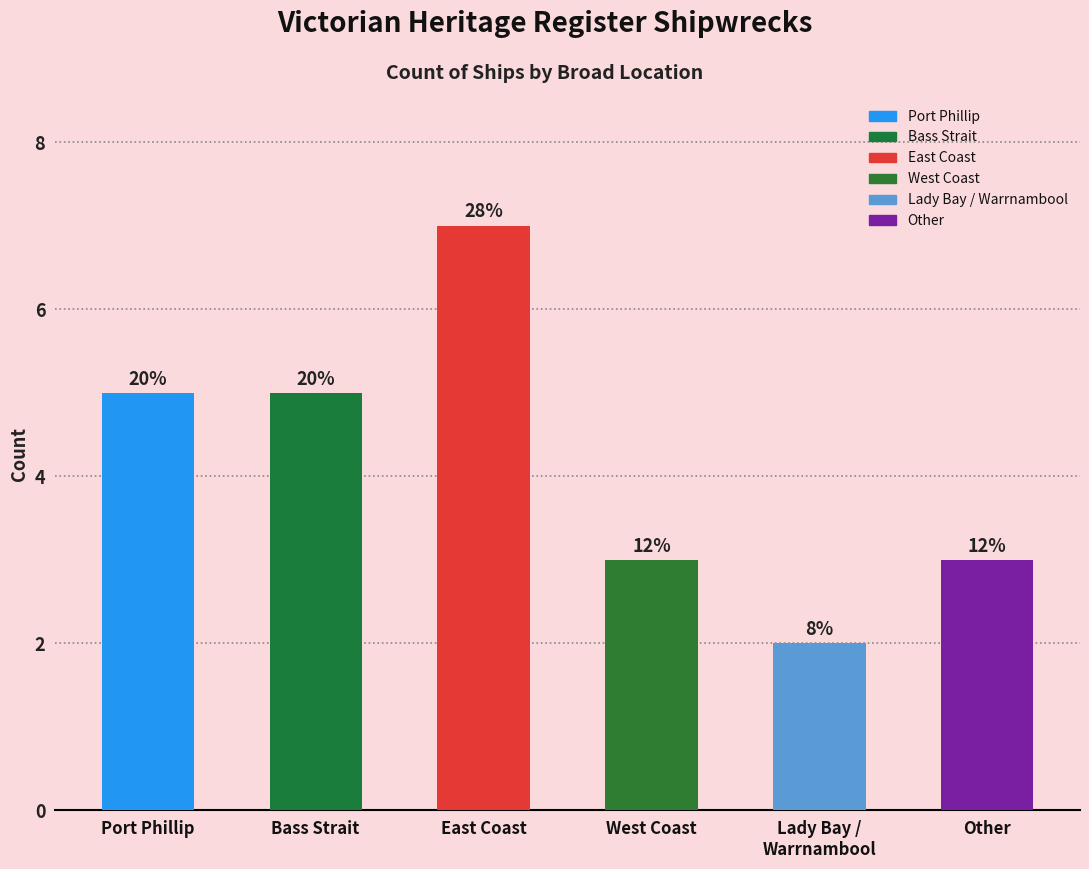

Does the chart contain any negative values?

No